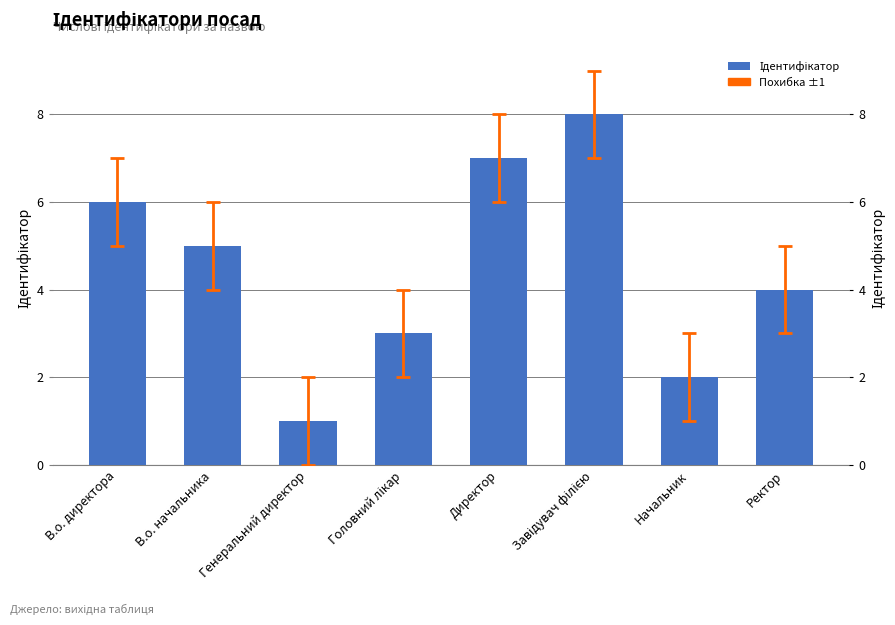

Reading left to right, what are all the values shown in this chart?

6	5	1	3	7	8	2	4